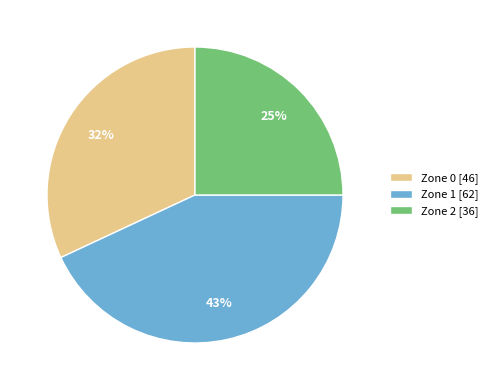

Rank the categories by value from highest to lowest.

Zone 1, Zone 0, Zone 2